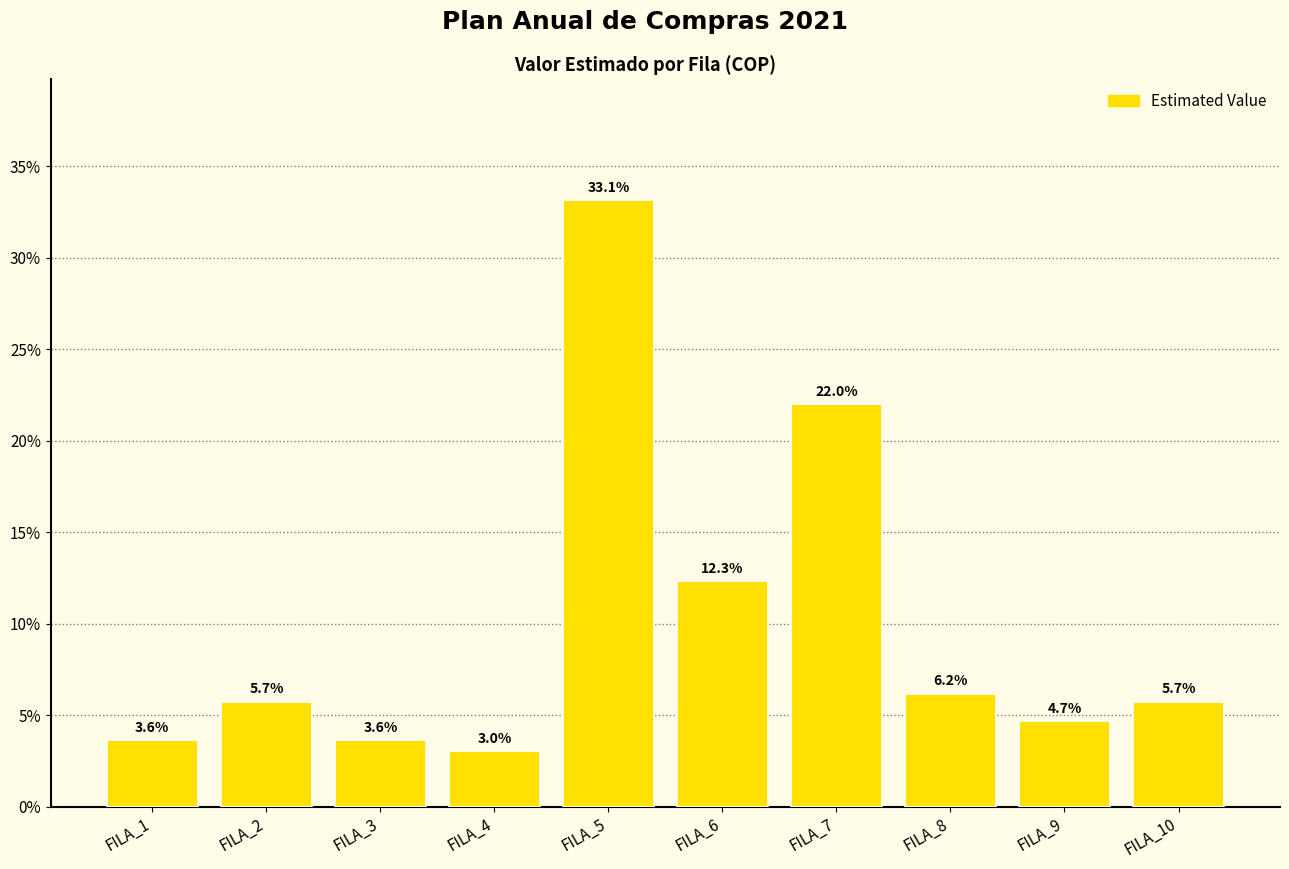

What is the value of the 4th bar from the left?

3.0